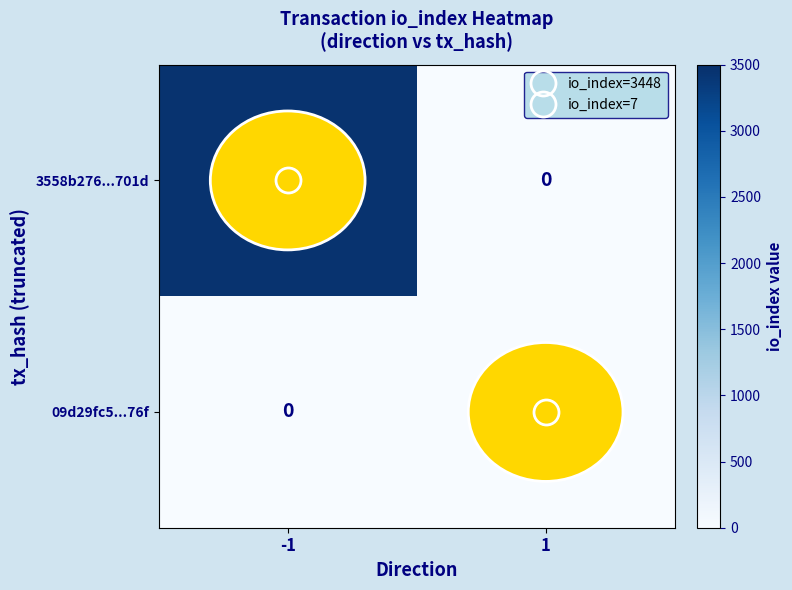

List the series in order of their peak value, lowest first.

09d29fc5...76f, 3558b276...701d